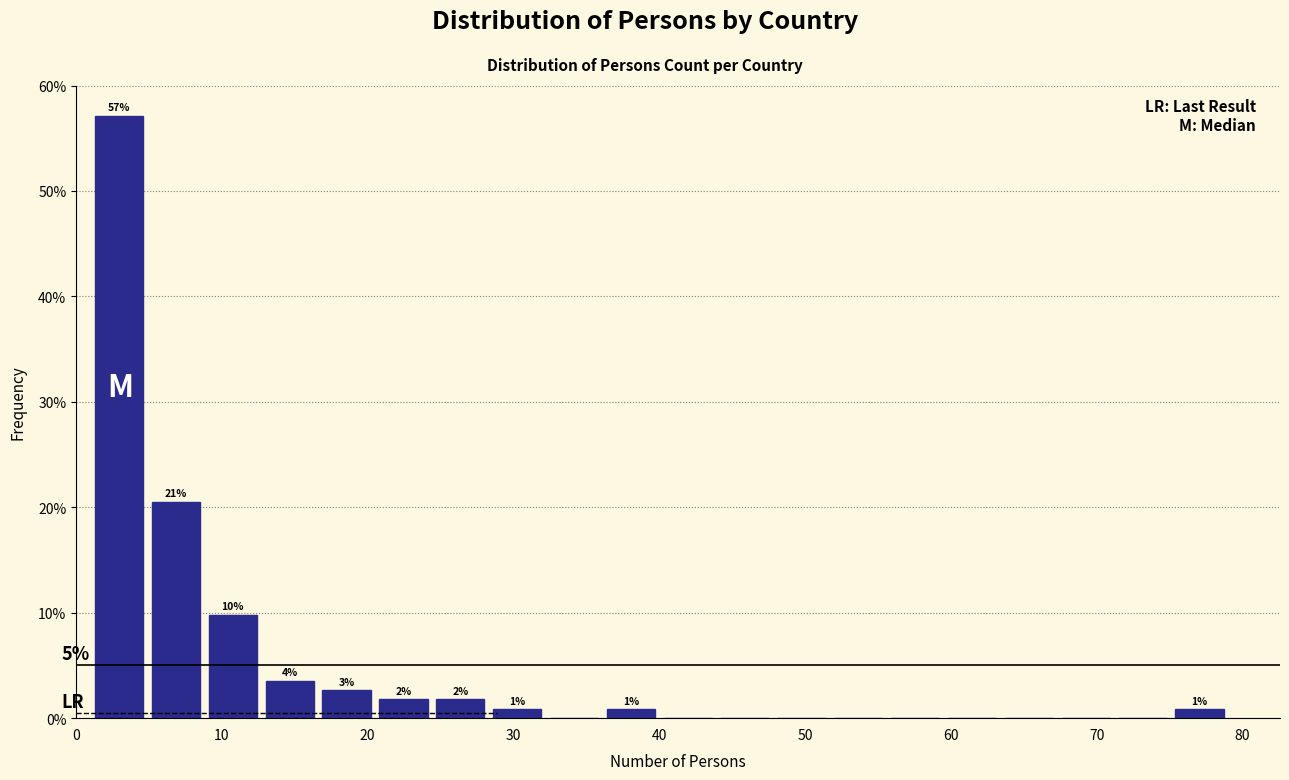

Read against the x-axis, roughly where is the centre of the tallest bar?

3